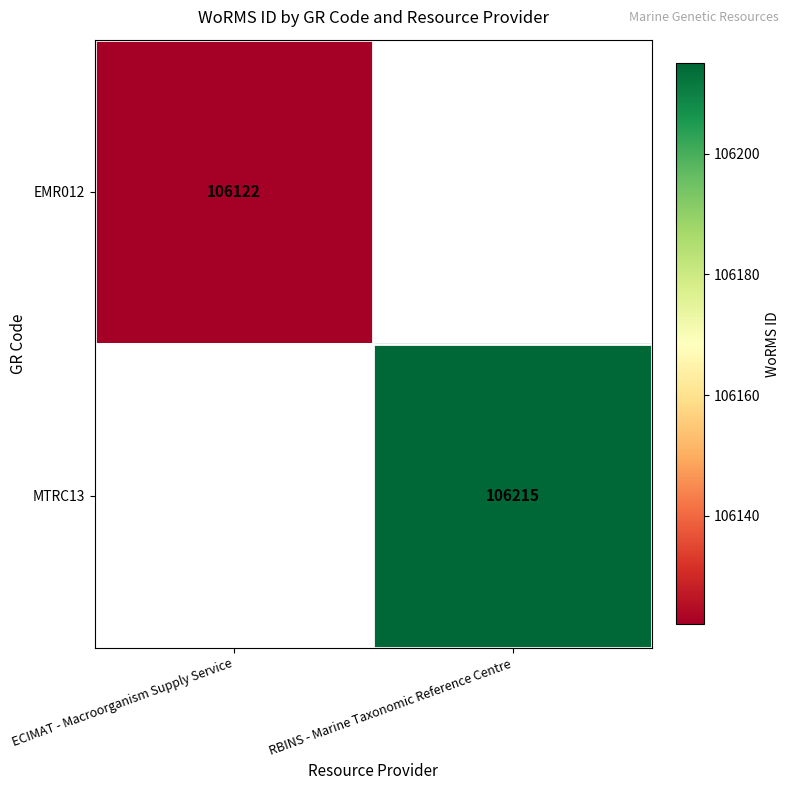

The MTRC13 series shows 106215 at RBINS - Marine Taxonomic Reference Centre. True or false?

True